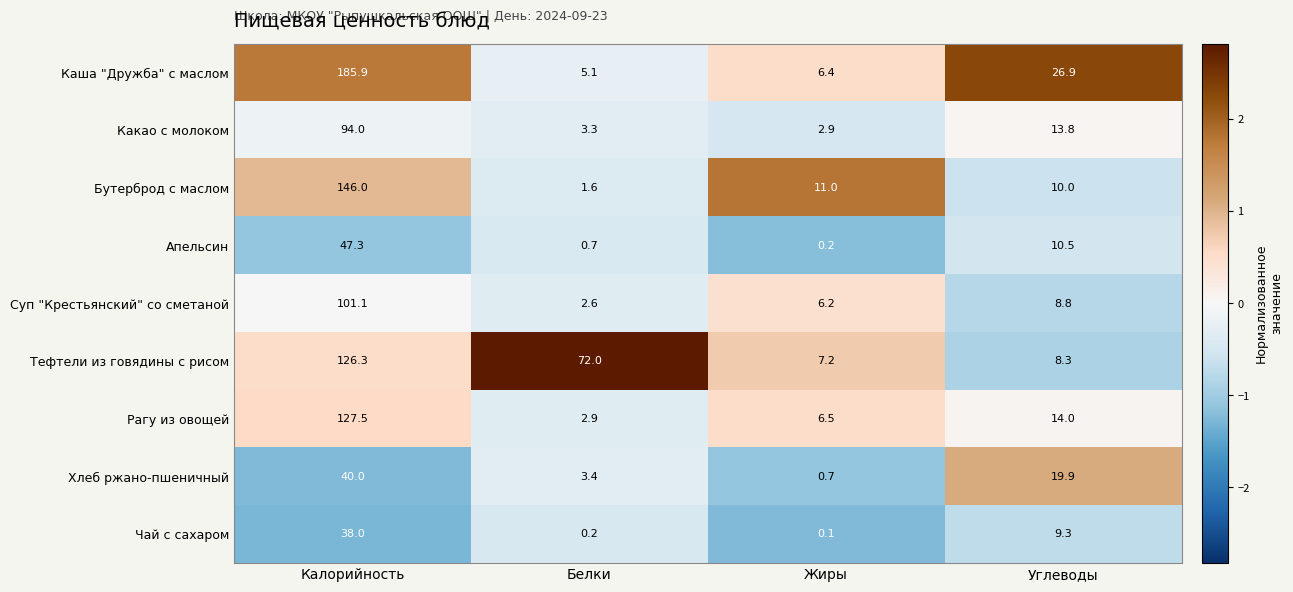

What is the difference between the highest and lowest values at Калорийность?

147.9